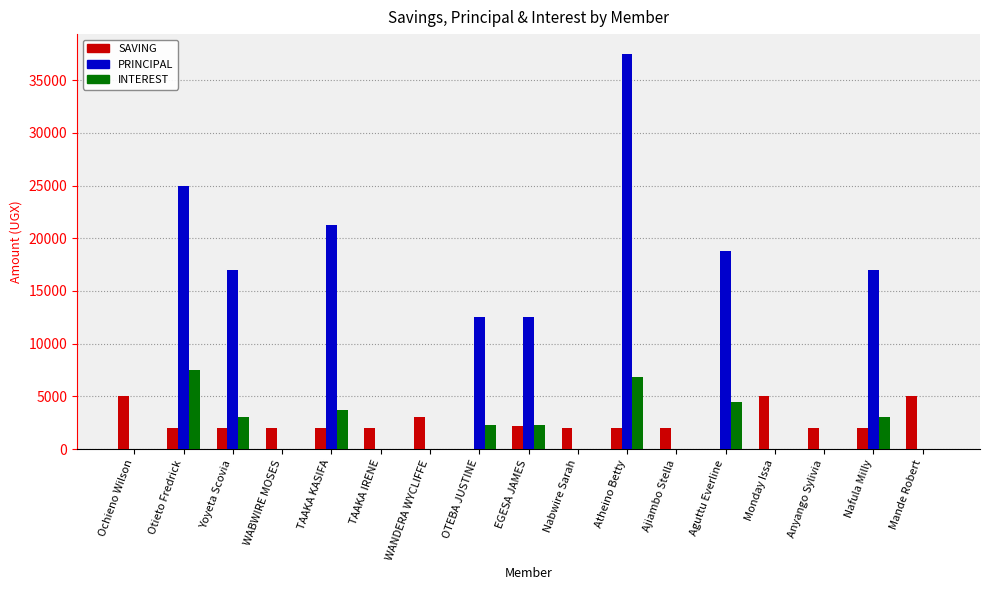

What is the maximum value for INTEREST?

7500